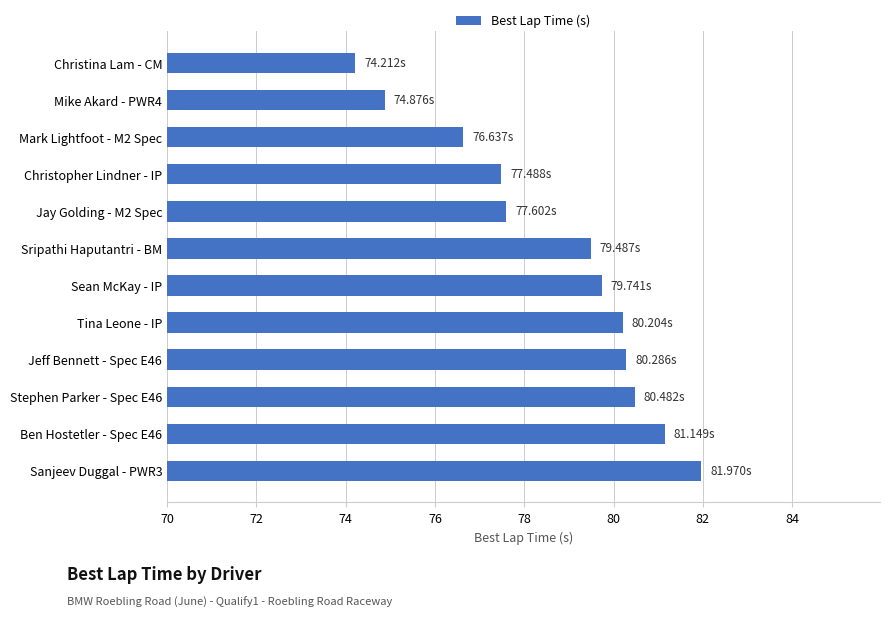

What is the change in value from Sanjeev Duggal - PWR3 to Mike Akard - PWR4?

-7.1